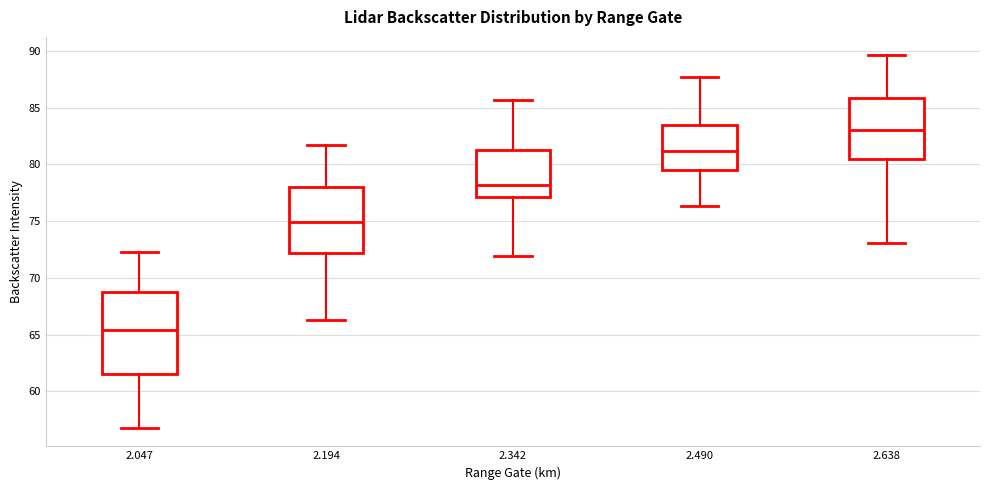

Reading left to right, read every box against the y-axis: the position of its median line, the range the box covers, and the ends of its whiskers. The values are not printed on the chart, so give them approximately, as read against the axis.

2.047: median 65.5, box 61.5 to 68.5, whiskers 57.0 to 72.5
2.194: median 75.0, box 72.0 to 78.0, whiskers 66.5 to 81.5
2.342: median 78.0, box 77.0 to 81.5, whiskers 72.0 to 85.5
2.490: median 81.0, box 79.5 to 83.5, whiskers 76.5 to 87.5
2.638: median 83.0, box 80.5 to 86.0, whiskers 73.0 to 89.5